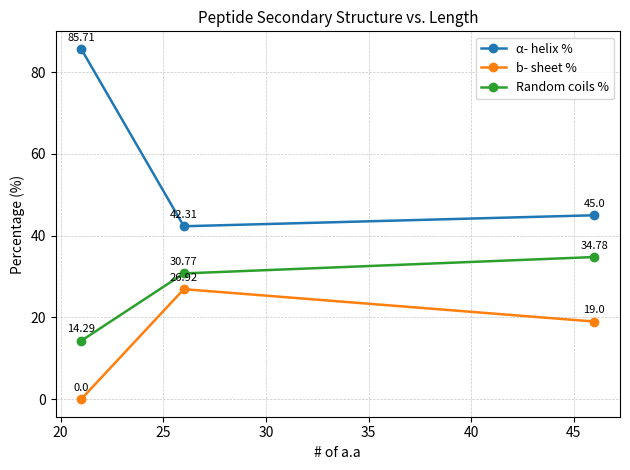

What is the sum of all b- sheet % values?

45.9